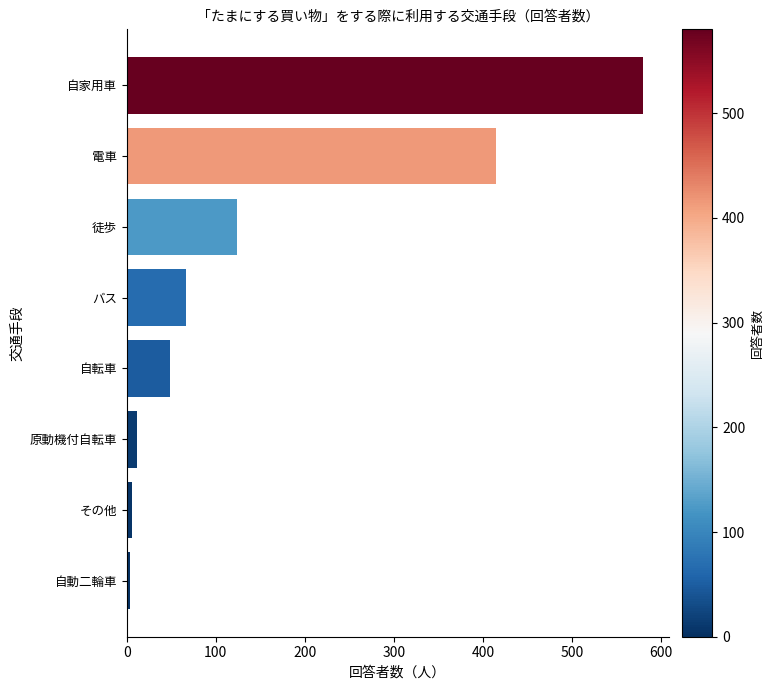

Approximately how many times larger is the value at 徒歩 compared to 自転車?

2.6